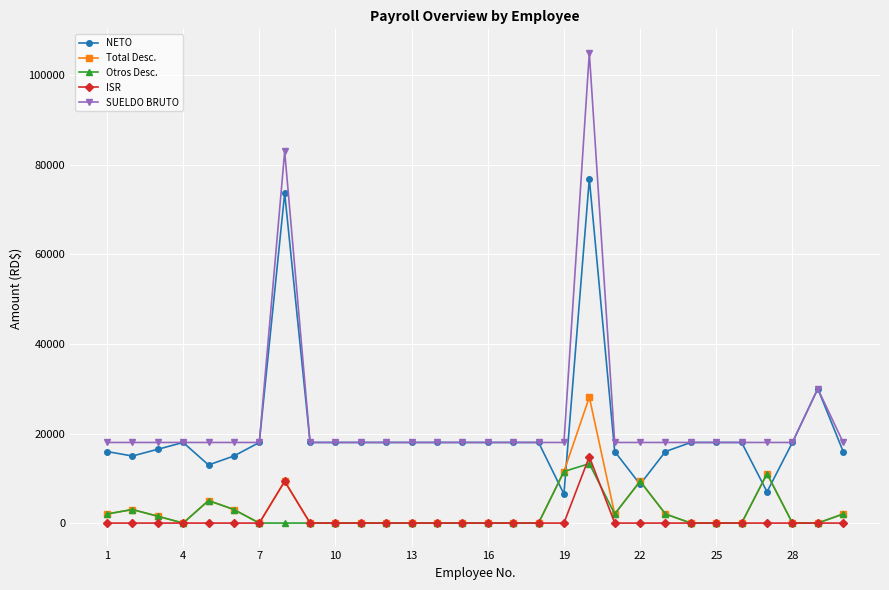

How many lines are shown in the chart?

5